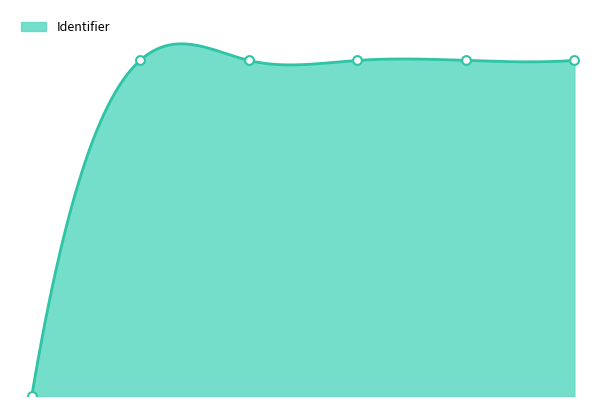

Between 0 and 4, which is larger?

4